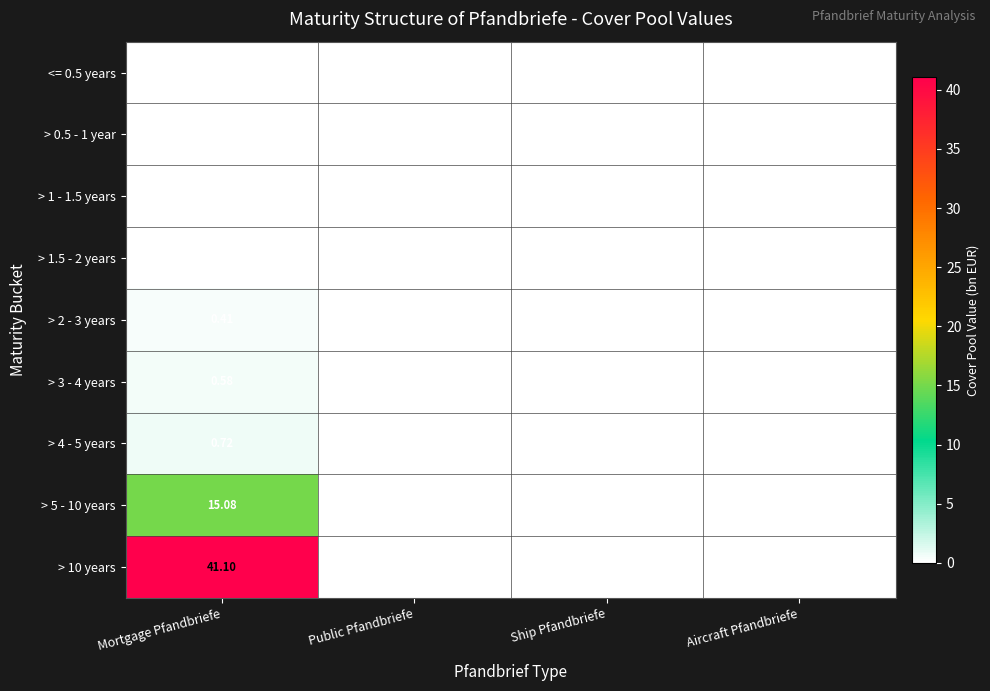

Which series has the largest total across all categories?

> 10 years